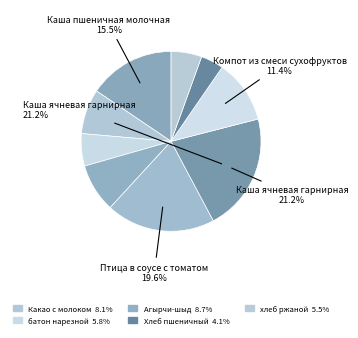

Count the number of slices in the pie.

9